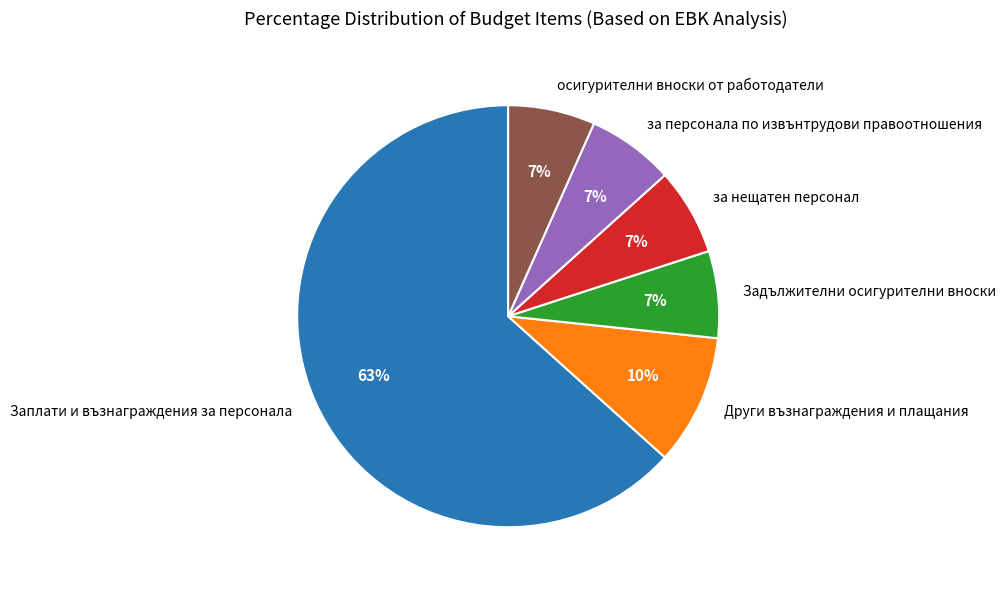

Which category accounts for the majority?

Заплати и възнаграждения за персонала